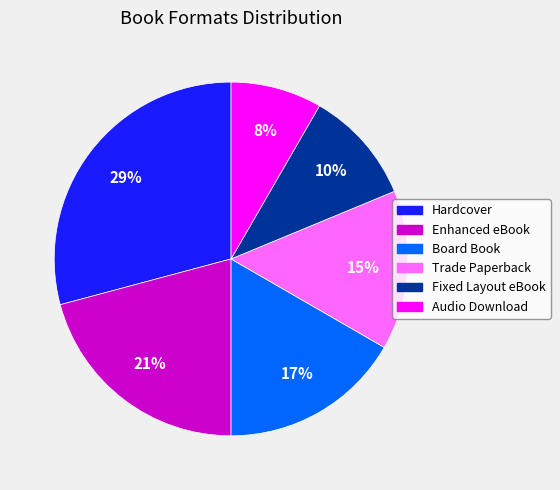

Count the number of slices in the pie.

6